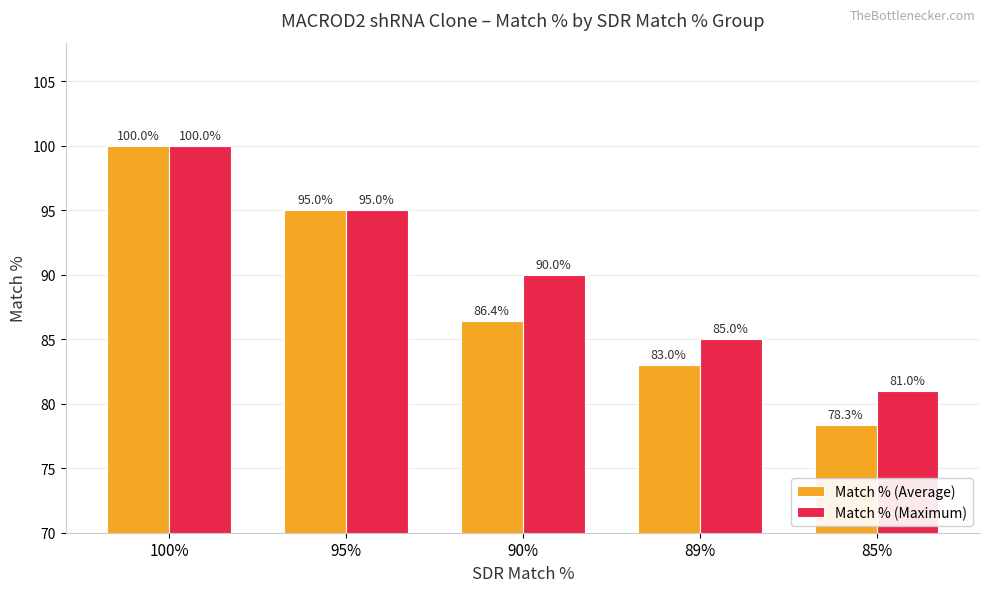

How many values in the Match % (Maximum) series are below 90?

2